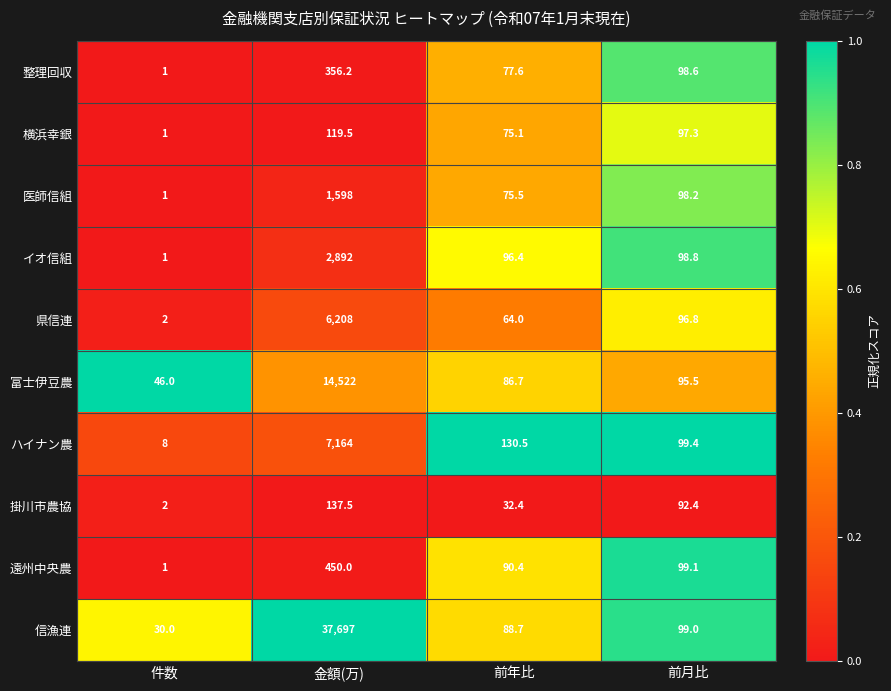

Which series changed the most between 件数 and 前年比?

ハイナン農